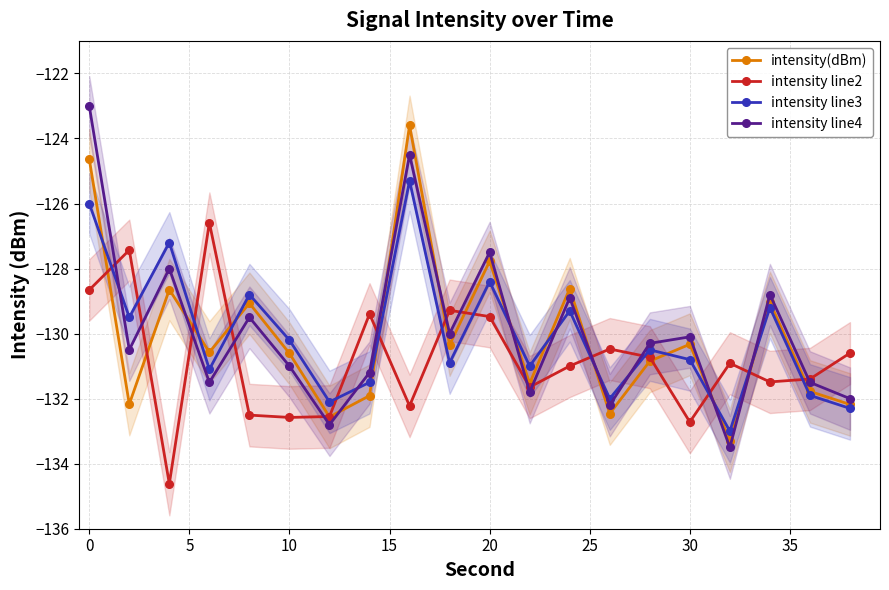

Is it true that intensity line2 equals -129.5 at 20?

True